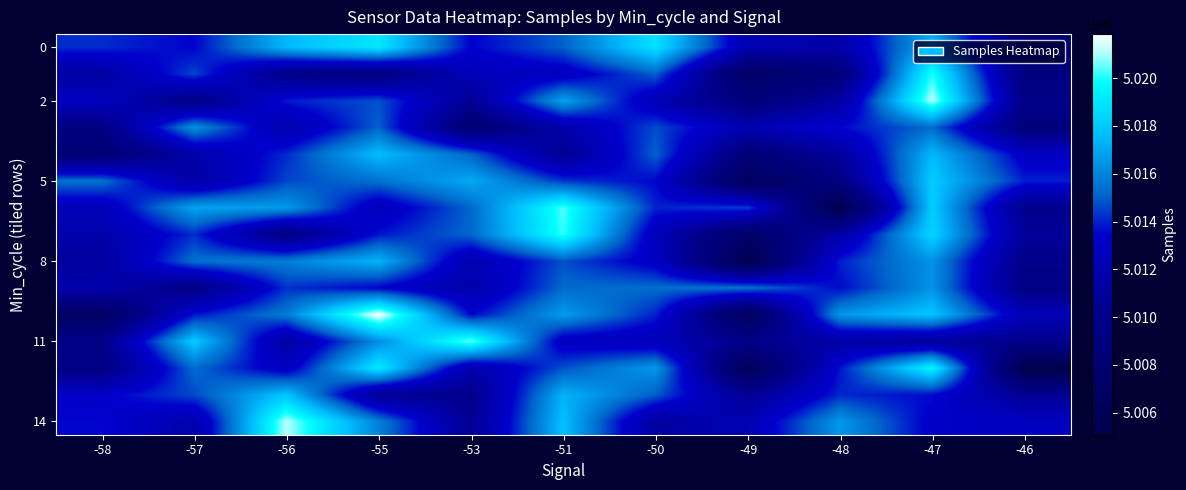

Between -57 and -46, which is larger?

-57